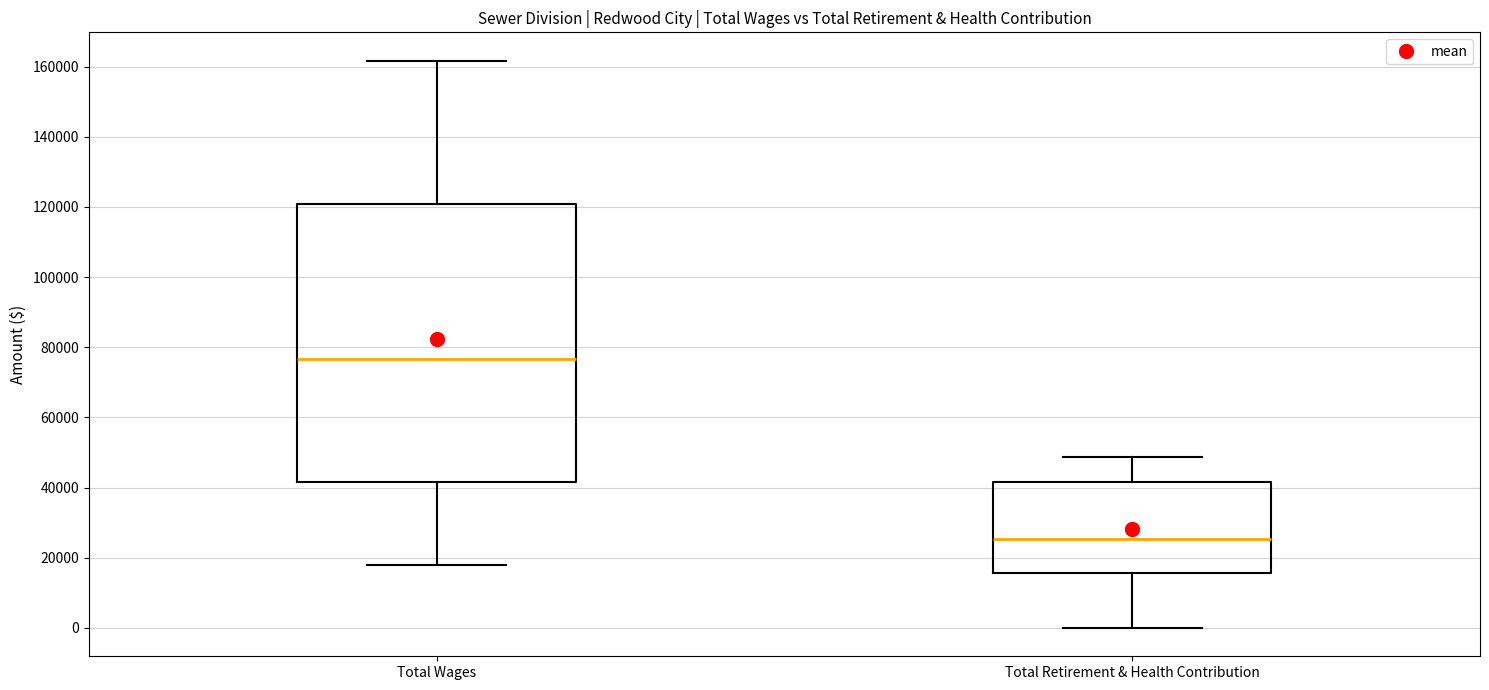

Where does the lower whisker of the box for Total Wages end on the y-axis? The values are not printed on the chart, so give them approximately, as read against the axis.

18000